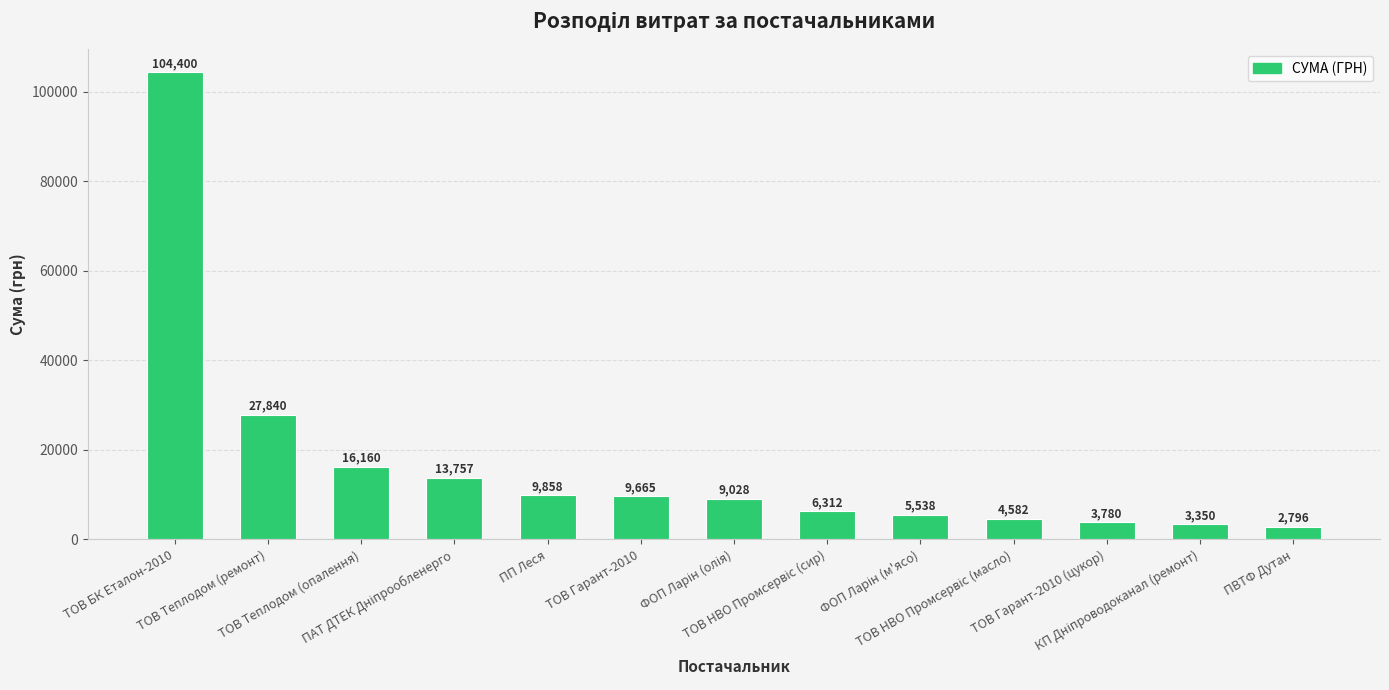

What is the value of the 12th bar from the left?

3350.4